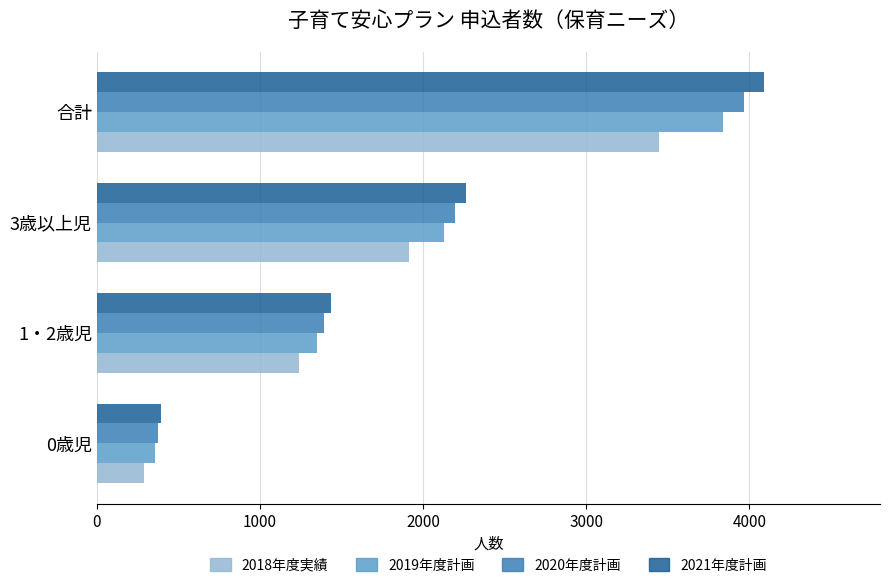

What is the average value of the 2020年度計画 series?

1982